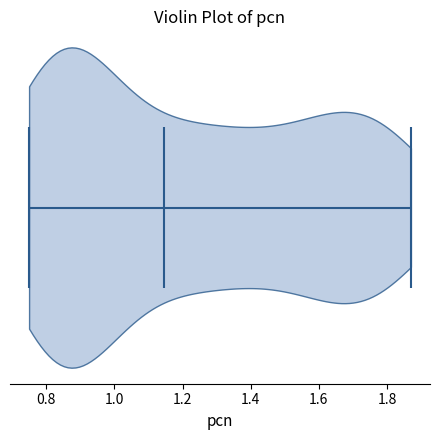

What is the lowest point the violin reaches on the x-axis? The values are not printed on the chart, so give them approximately, as read against the axis.

0.76